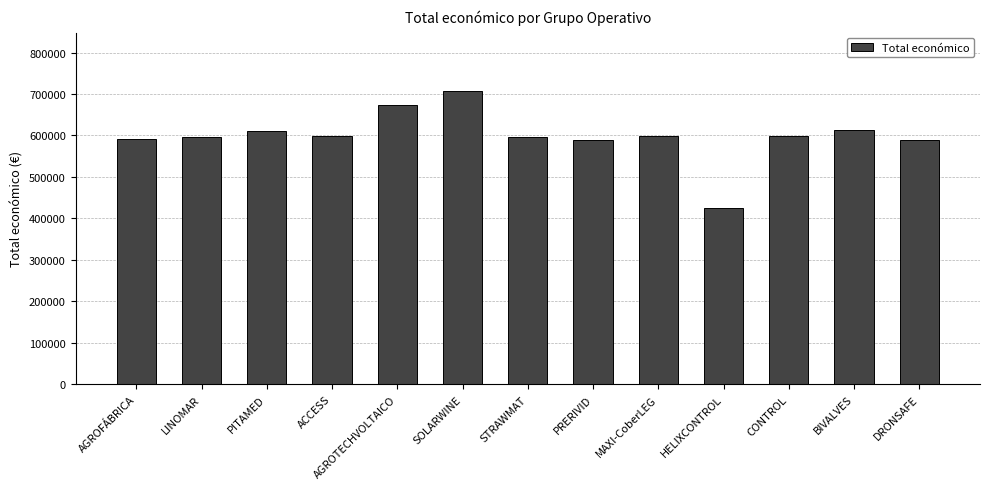

What is the label of the 2nd bar from the left?

LINOMAR